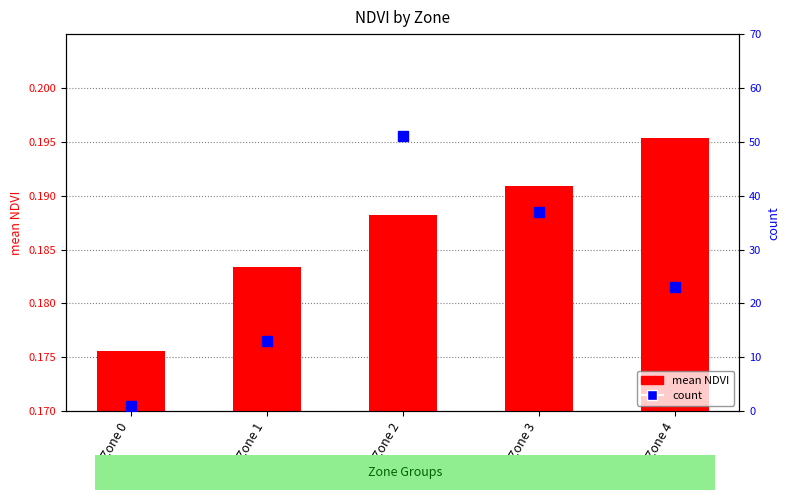

What is the value of the mean NDVI bar at the 5th from the left?

0.2